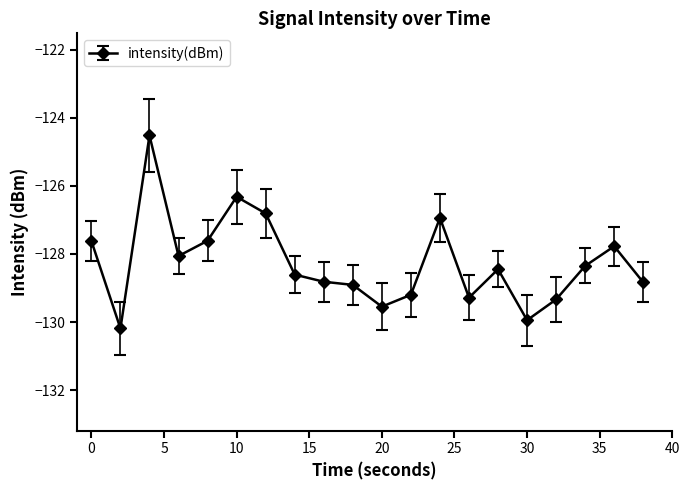

What is the value of the 6th point from the left?

-126.3